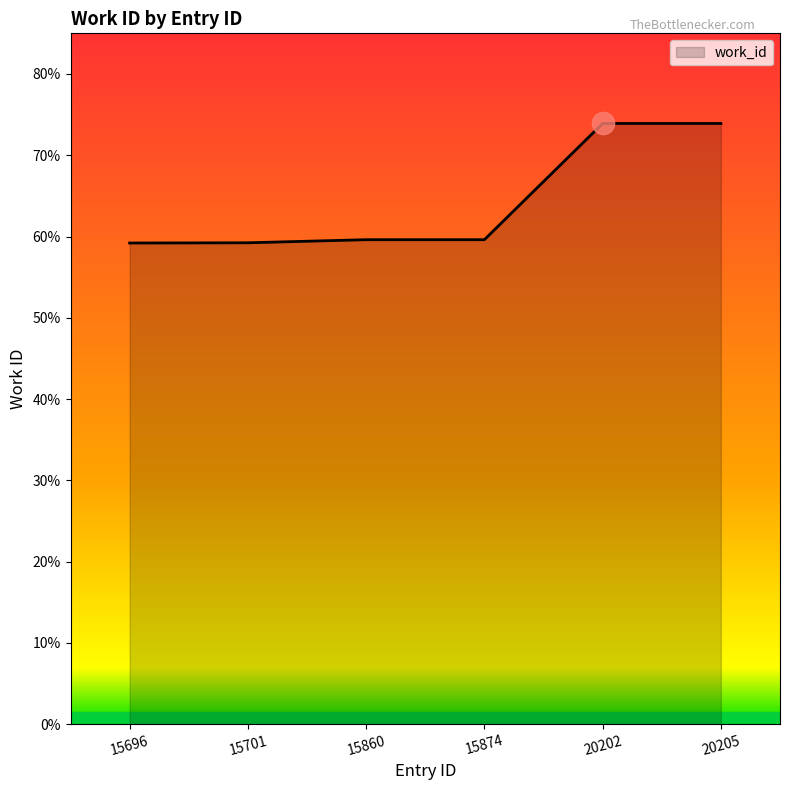

True or false: the data shows 5920 at 15696.

True